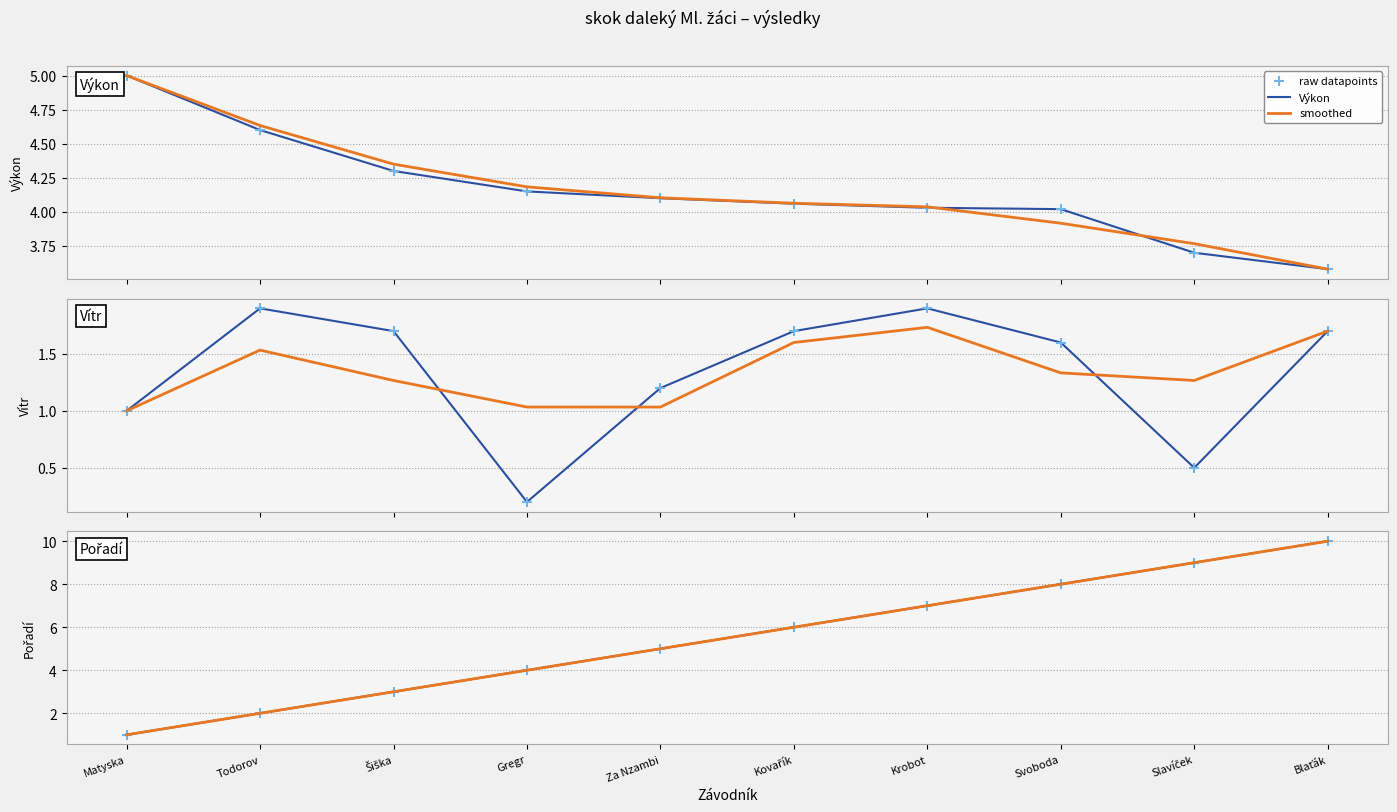

What is the total value across all series at Matyska?

9.0